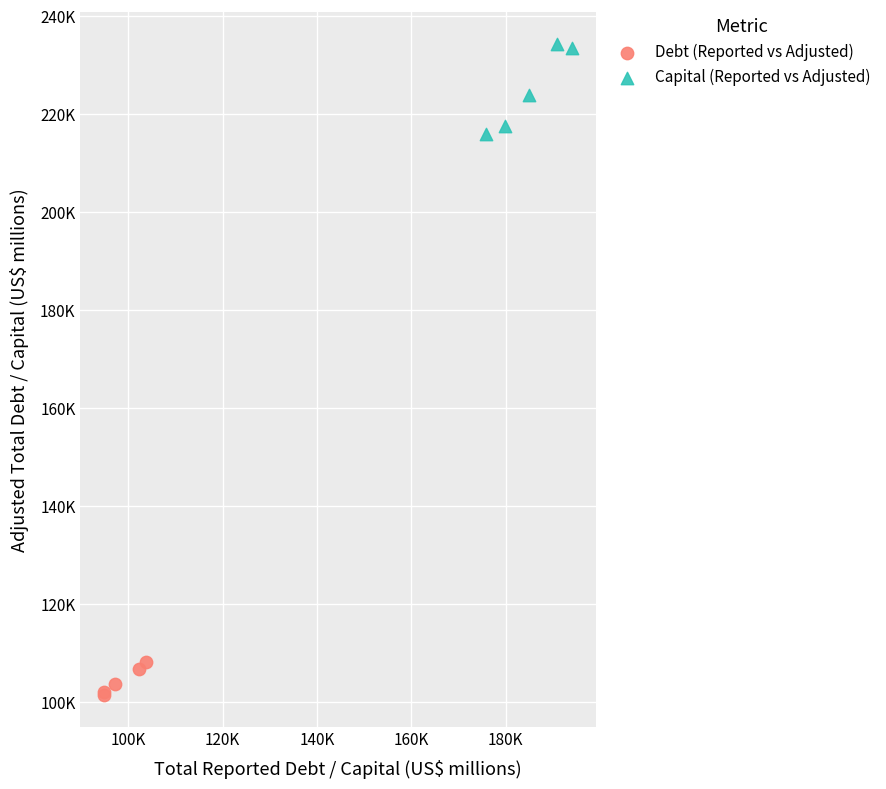

Which series has the largest Y range (max minus min)?

Capital (Reported vs Adjusted)